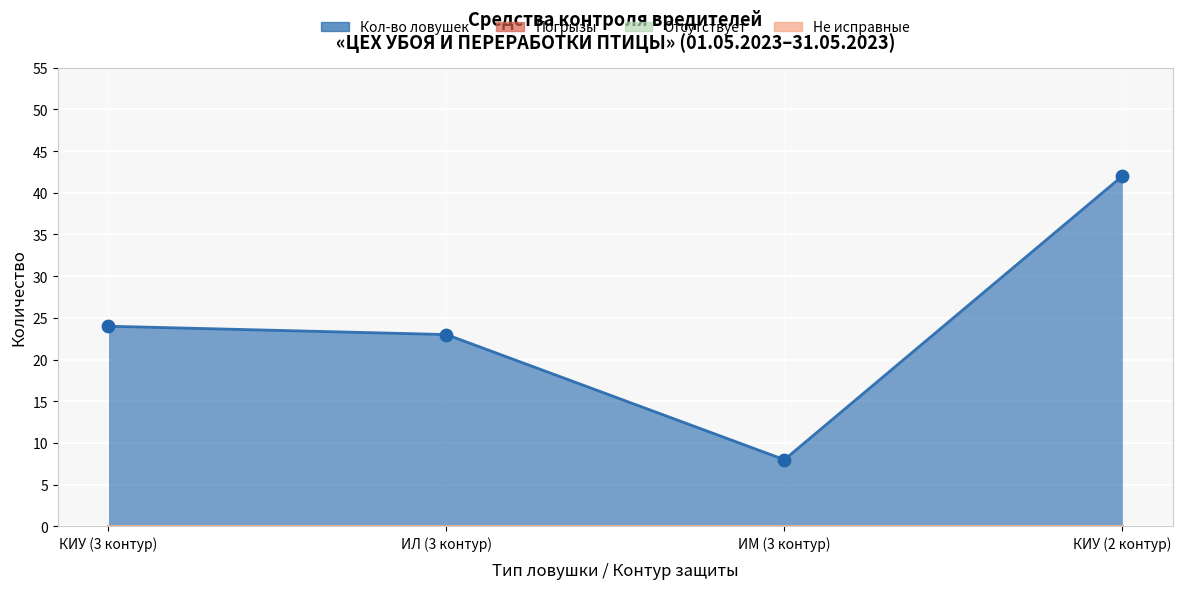

At which category is the sum across all series the highest?

КИУ (2 контур)